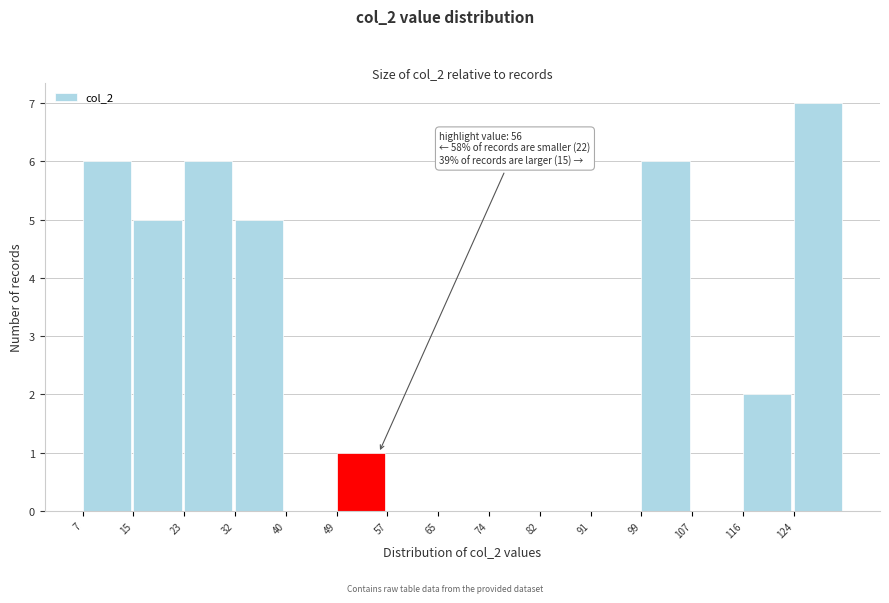

Over which range of the x-axis is the bar tallest?

124.6 to 133.0